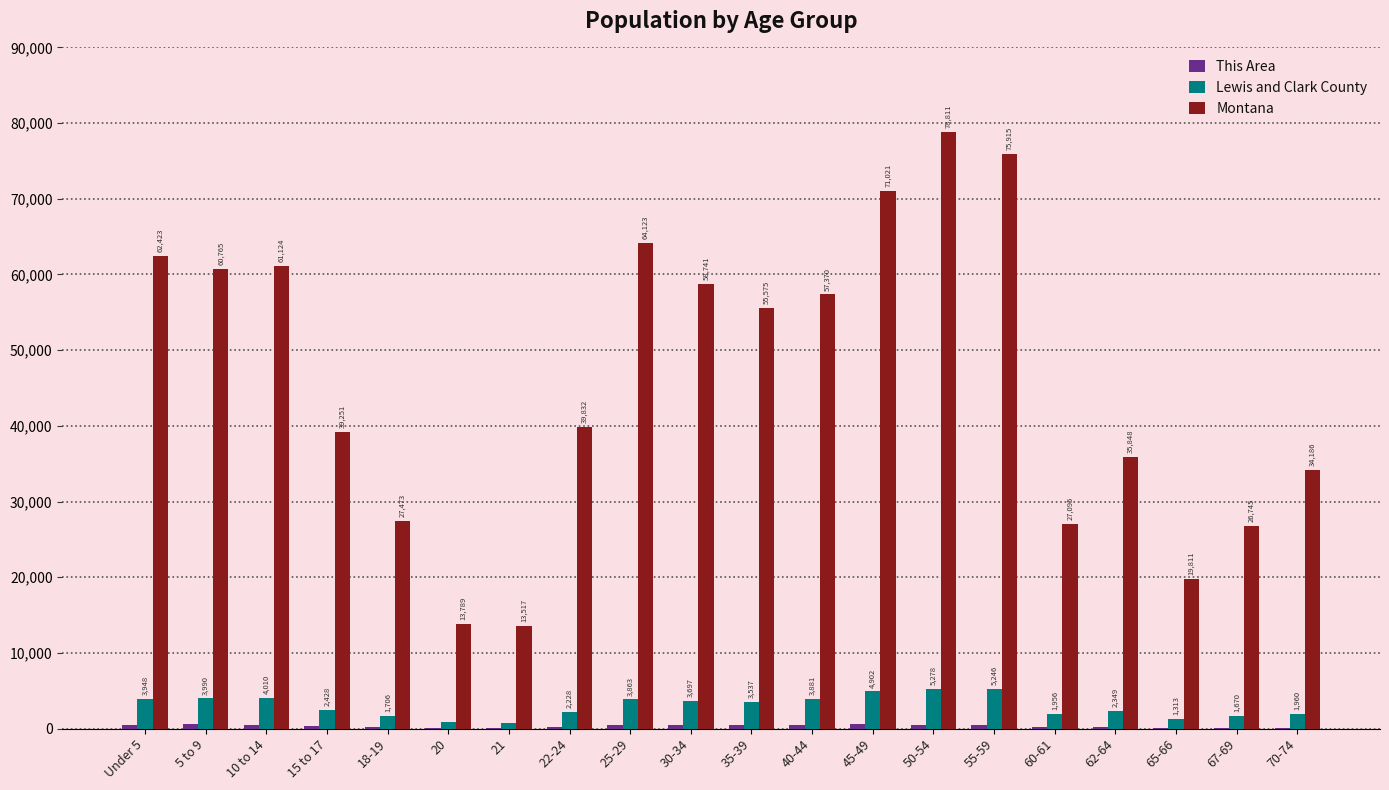

What is the maximum value for Lewis and Clark County?

5278